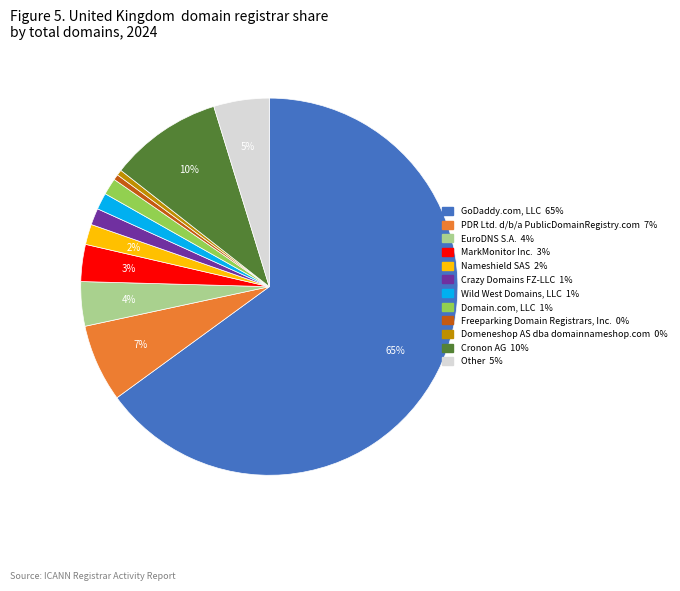

To the nearest percent, what percentage of the pie is PDR Ltd. d/b/a PublicDomainRegistry.com?

7%